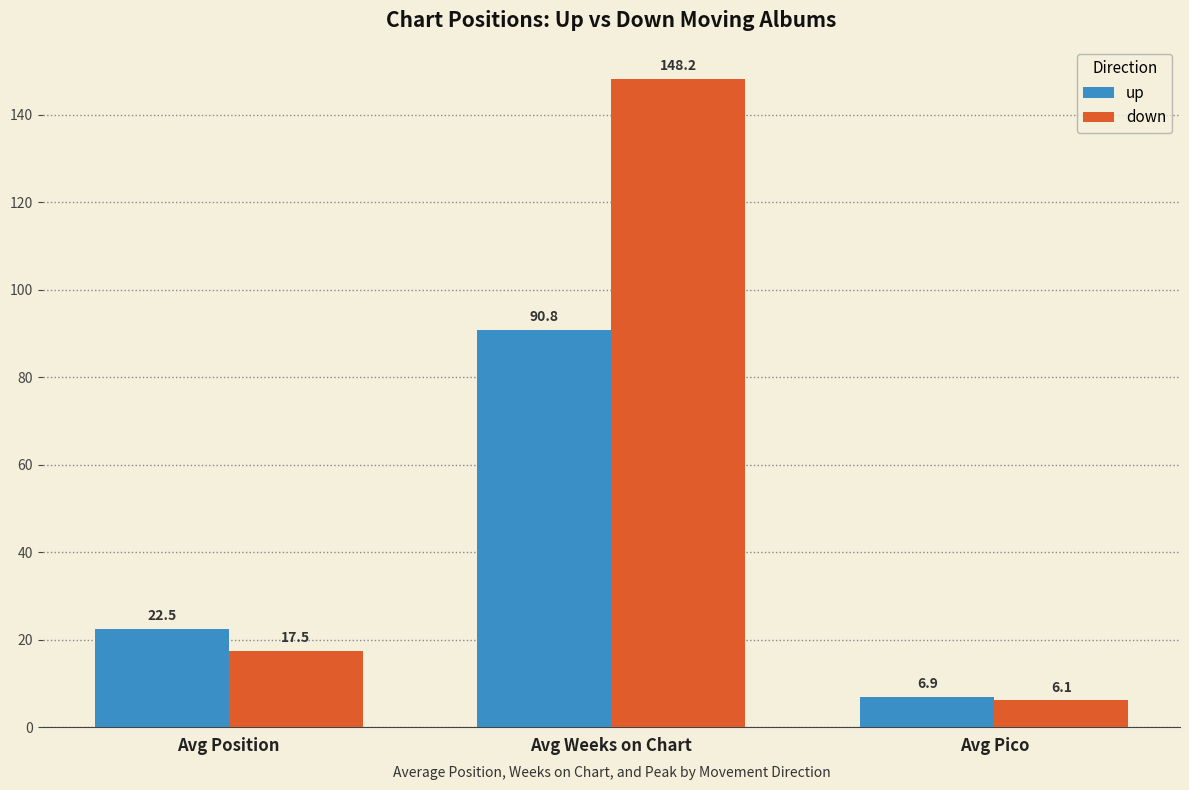

At which category is the sum across all series the highest?

Avg Weeks on Chart